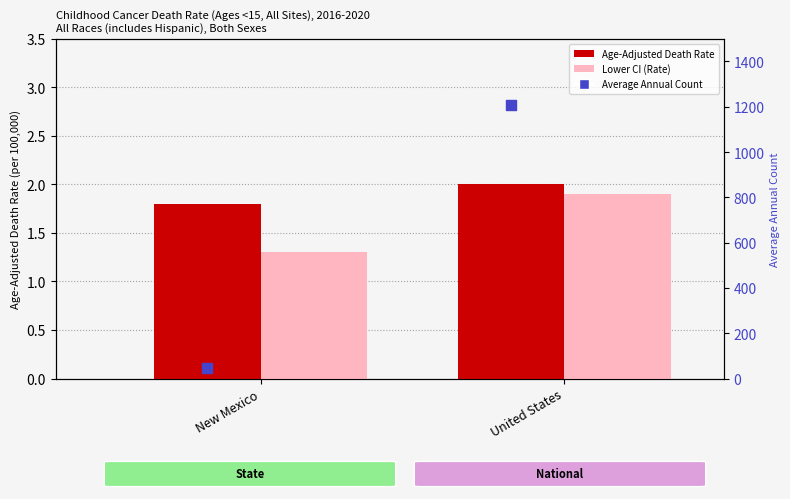

What is the total value across all series at New Mexico?

48.1